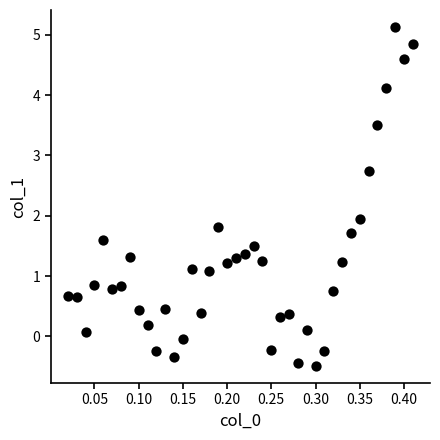

What is the range of X values (max minus min)?

0.4